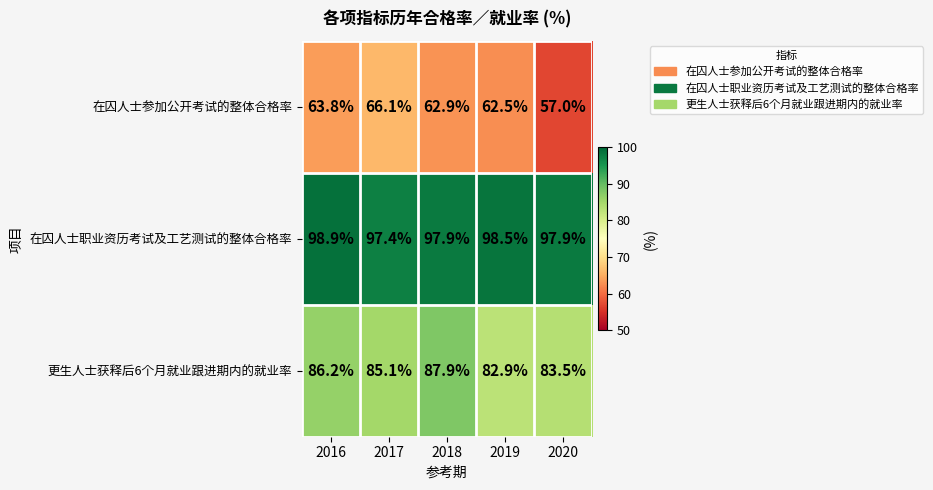

What is the lowest value of the 在囚人士参加公开考试的整体合格率 series?

57.0